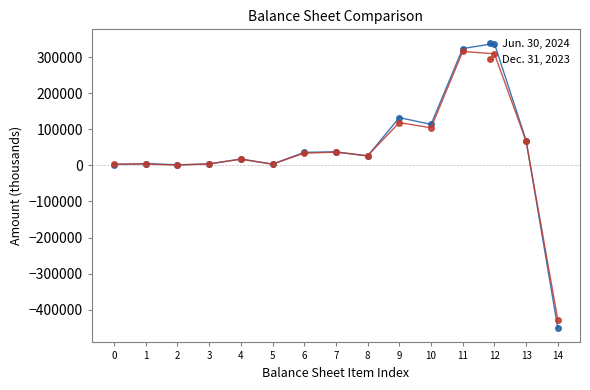

What is the total value across all series at 11?

638876